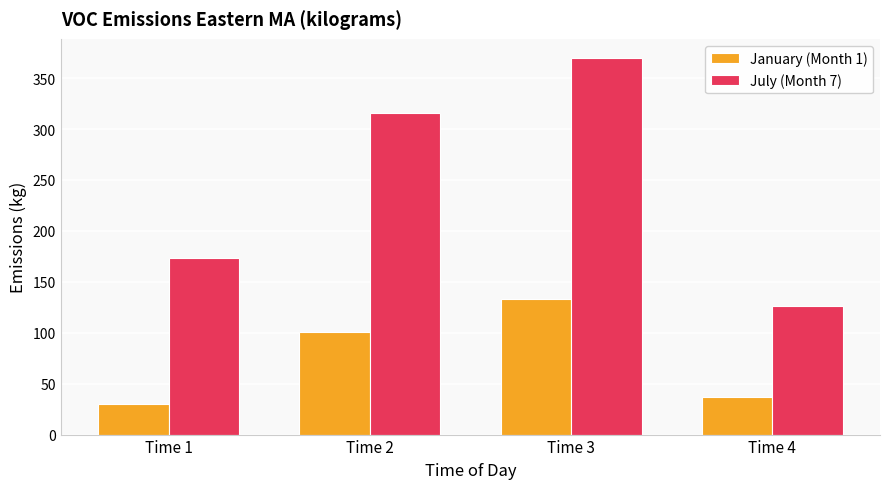

At which category does the chart reach its minimum across all series?

Time 1